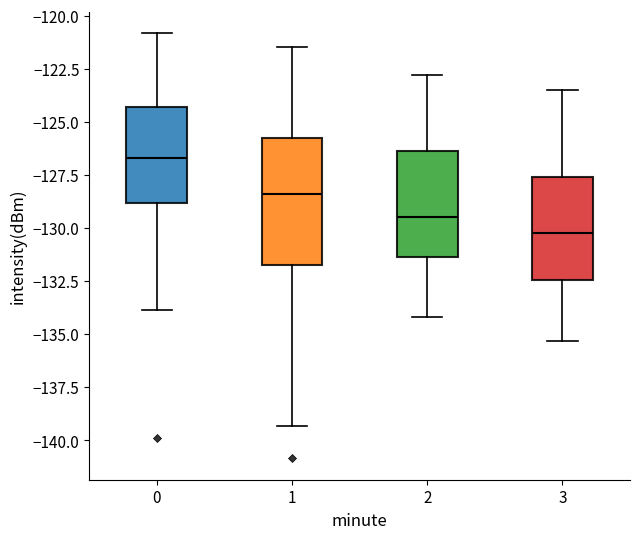

Reading left to right, transcribe this box plot: for each box, give where its median line is, the range the box spans, and where its two whiskers end, as read against the y-axis. The values are not printed on the chart, so give them approximately, as read against the axis.

0: median -126.5, box -129.0 to -124.5, whiskers -134.0 to -121.0
1: median -128.5, box -131.5 to -125.5, whiskers -139.5 to -121.5
2: median -129.5, box -131.5 to -126.5, whiskers -134.0 to -123.0
3: median -130.0, box -132.5 to -127.5, whiskers -135.5 to -123.5